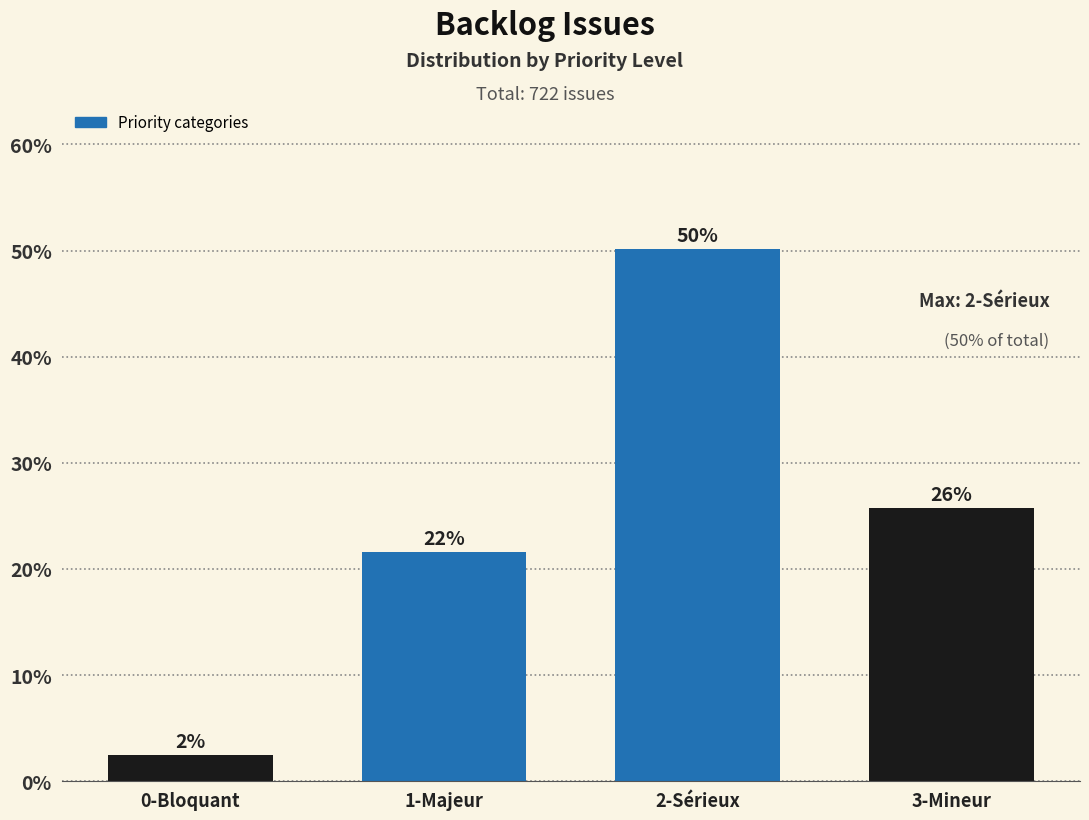

How many bars are there in total?

4